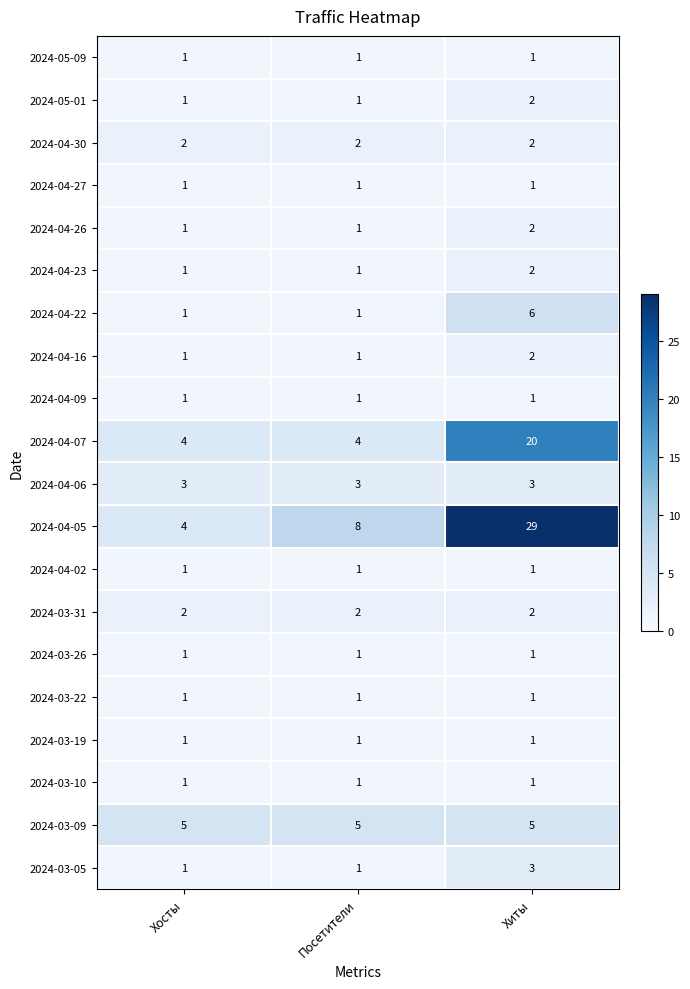

What is the difference between the highest and lowest values at Посетители?

7